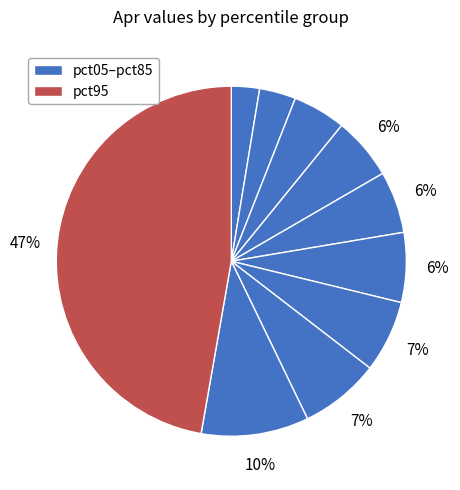

Is there a majority slice in this chart?

No